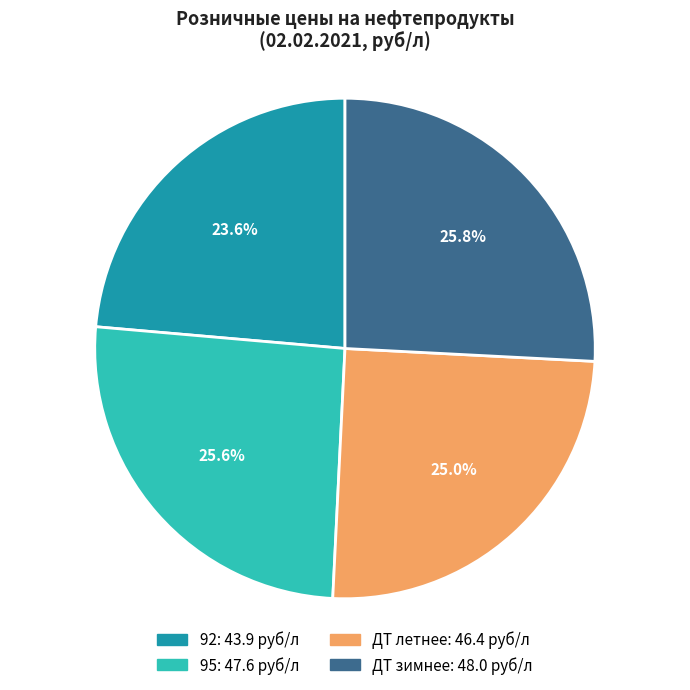

Approximately how many times larger is the value at 95 compared to ДТ зимнее?

1.0